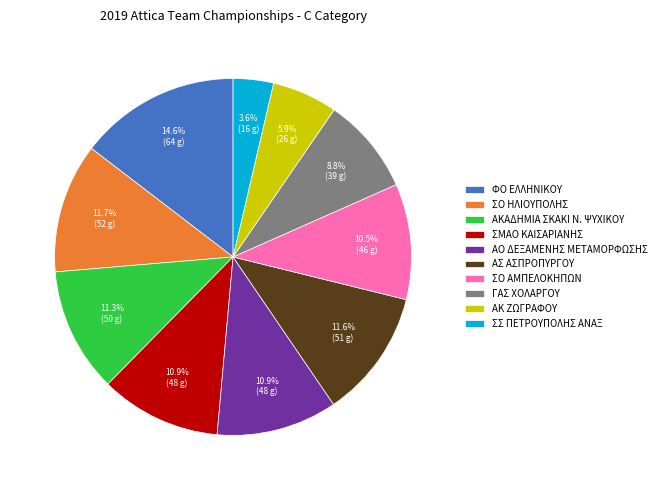

To the nearest percent, what percentage of the pie is ΓΑΣ ΧΟΛΑΡΓΟΥ?

9%